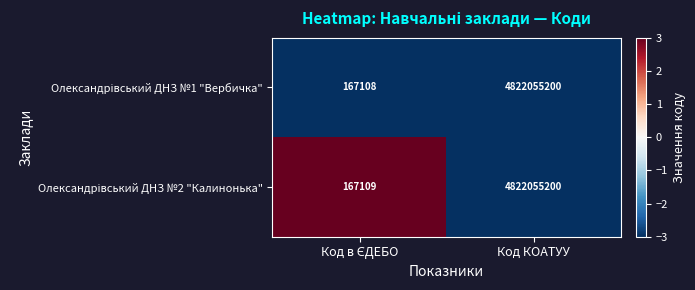

At which category is the sum across all series the highest?

Код КОАТУУ